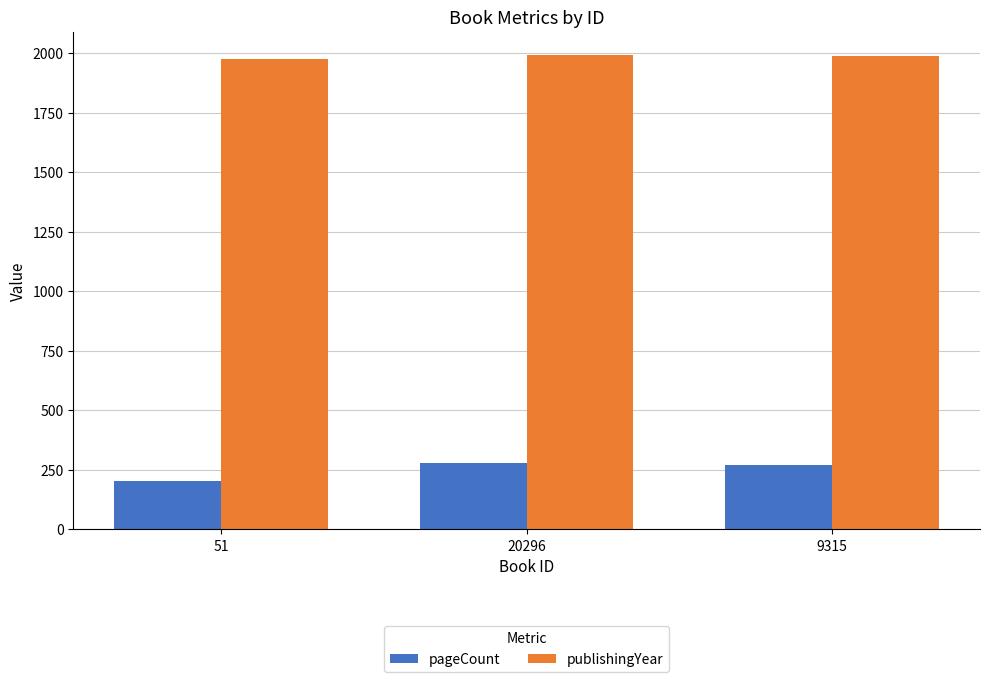

What is the sum of all pageCount values?

756